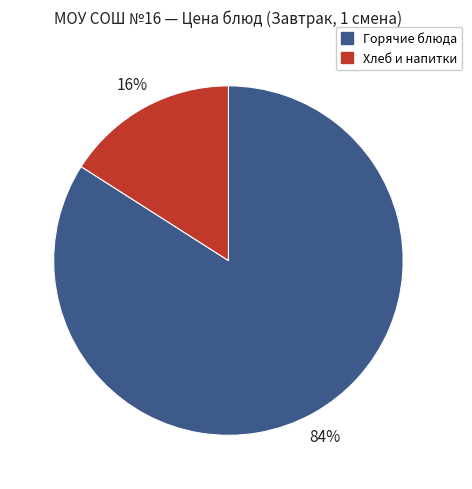

Which slice is the largest?

Горячие блюда